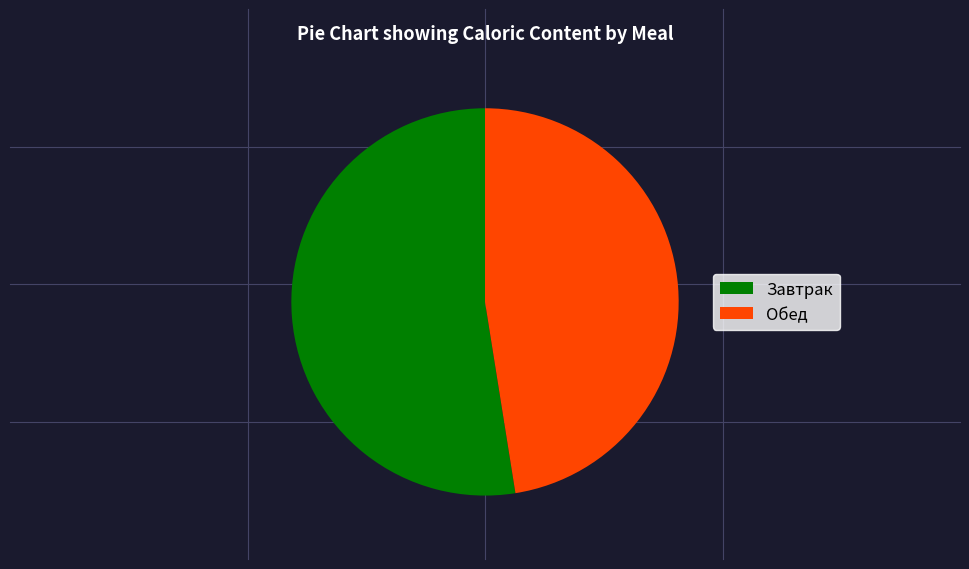

True or false: Обед accounts for 53% of the total.

False